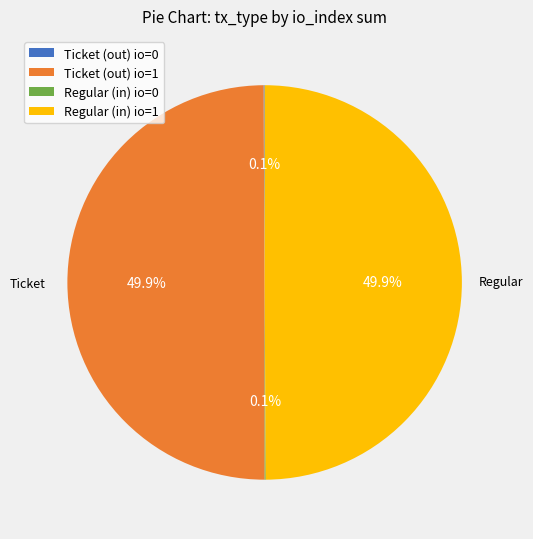

What portion of the pie excludes Regular (in) io=1?

50.1%